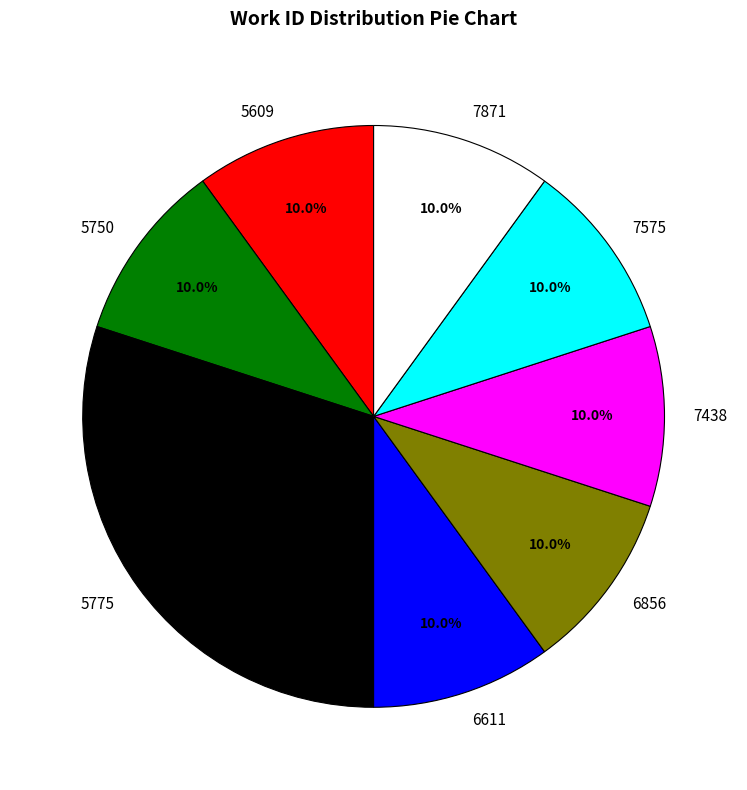

Count the number of slices in the pie.

8